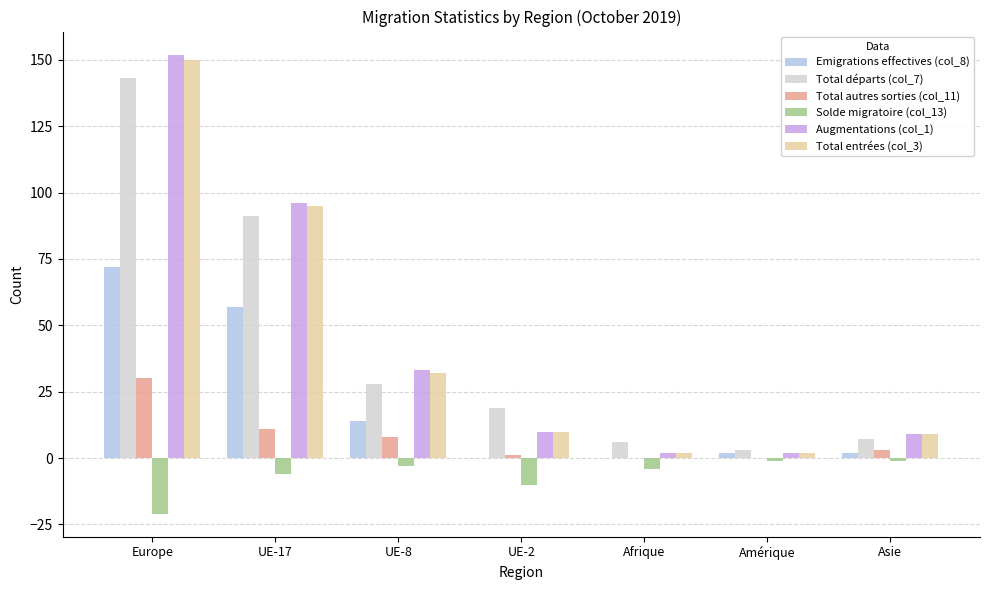

True or false: Total entrées (col_3) has a value of 9 at Asie.

True